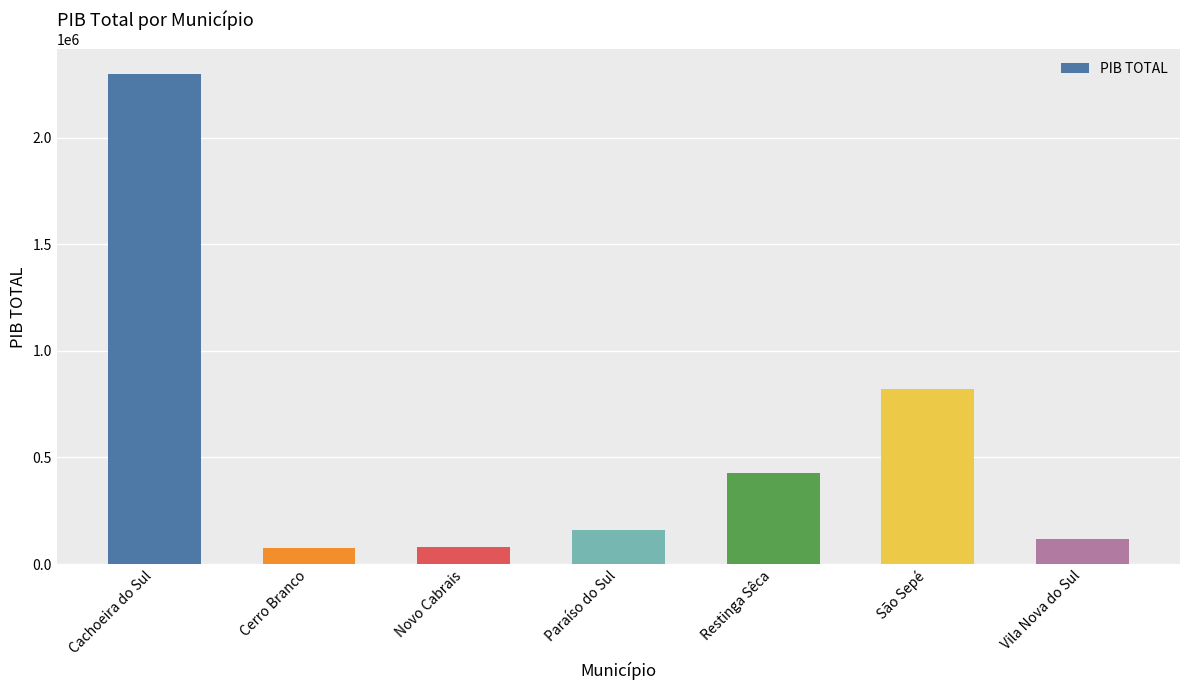

What is the difference between the maximum and minimum values?

2224479.1